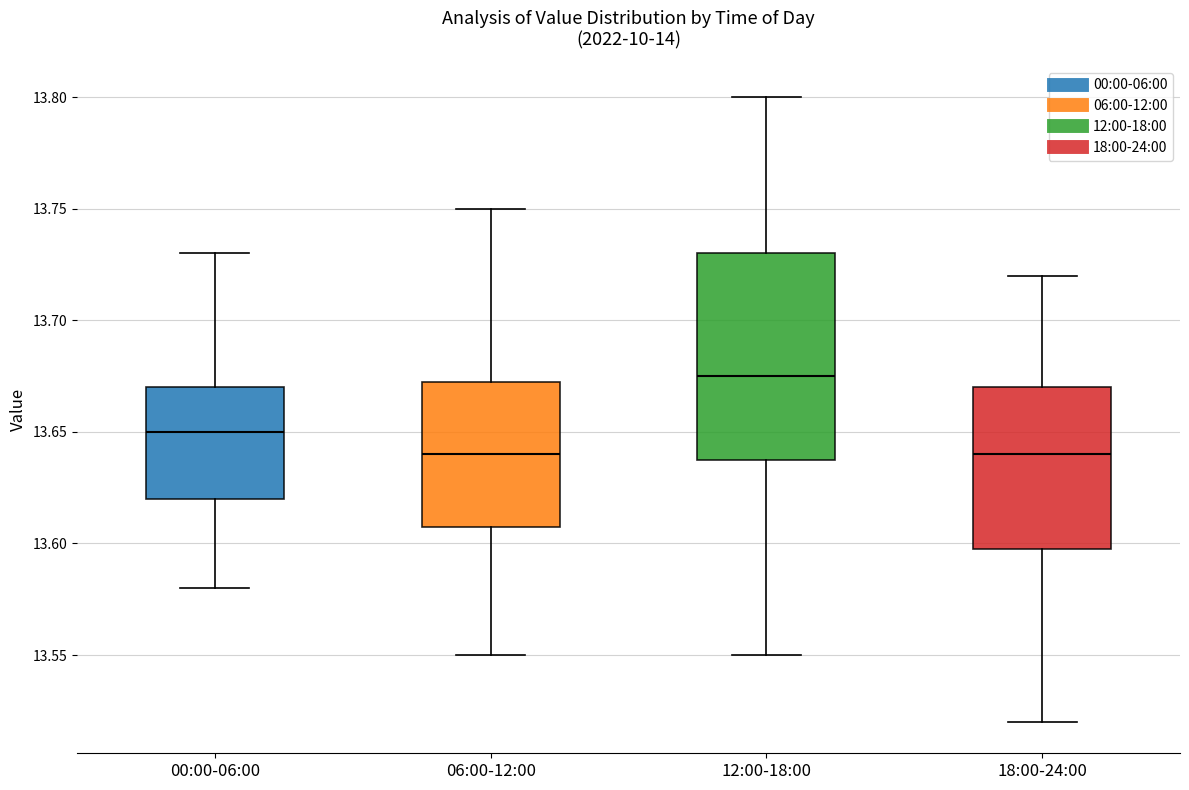

Which box's median line is the highest?

12:00-18:00